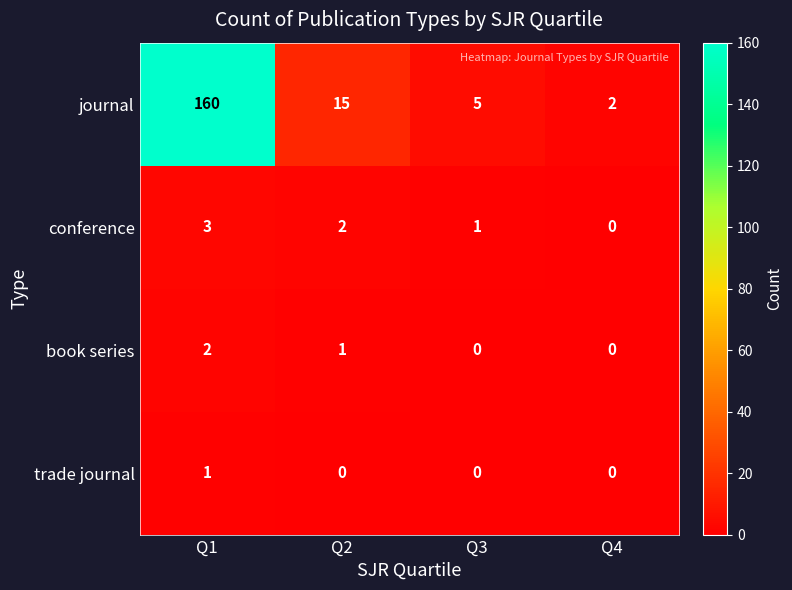

How many categories are shown in the chart?

4